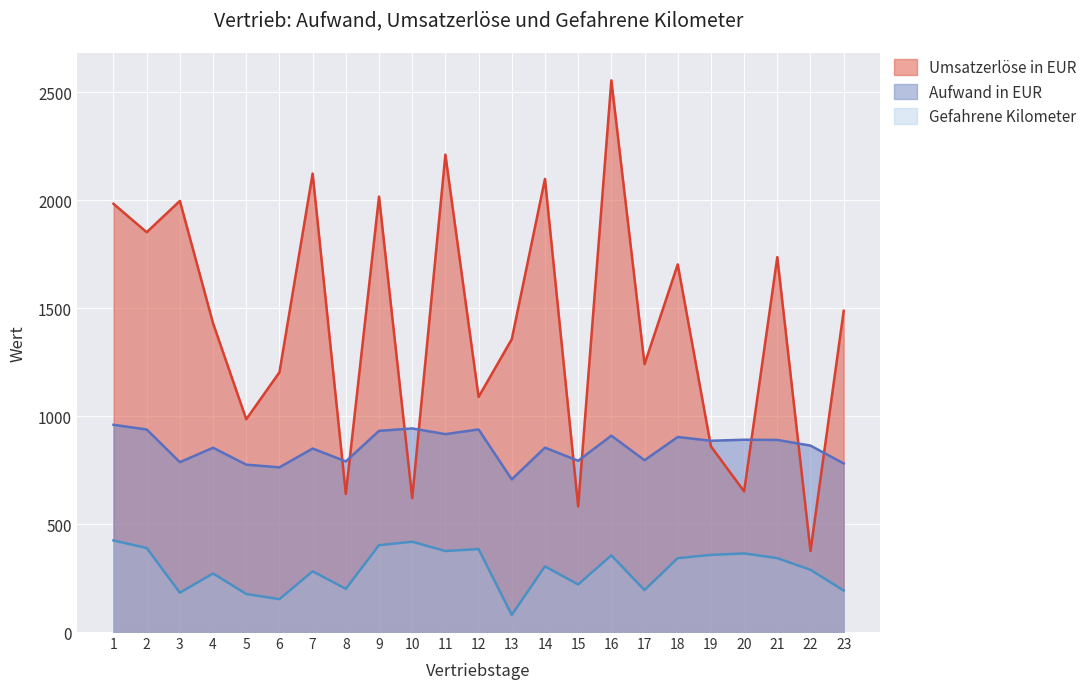

Reading right to left, list all the values displayed in this chart.

Aufwand in EUR: 780.6	863.1	889.4	890.2	885.6	903.1	795.5	909.1	793.0	853.7	706.9	938.0	916.2	942.6	931.4	790.0	849.5	762.5	775.0	853.2	786.5	937.9	959.5
Umsatzerlöse in EUR: 1487.0	375.3	1736.0	651.3	859.8	1702.1	1240.0	2554.2	581.1	2097.8	1356.0	1088.5	2210.3	620.0	2016.0	639.1	2122.6	1202.6	985.2	1429.3	1996.0	1851.1	1982.6
Gefahrene Kilometer: 192.0	288.0	342.0	364.0	357.0	342.0	194.0	355.0	220.0	304.0	79.0	384.0	375.0	418.0	402.0	200.0	281.0	152.0	176.0	271.0	182.0	389.0	424.0